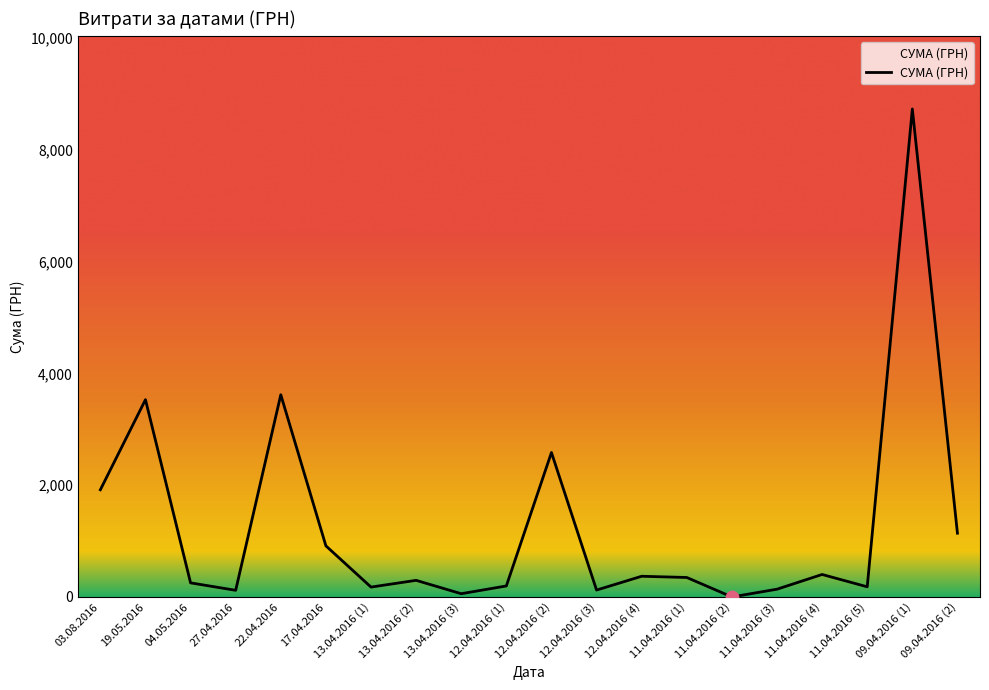

What is the change in value from 19.05.2016 to 13.04.2016 (3)?

-3471.2